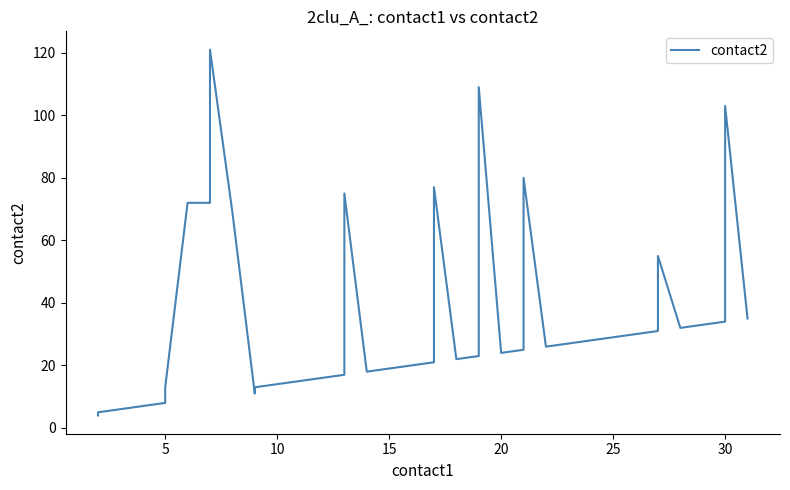

How many values exceed 28?

19